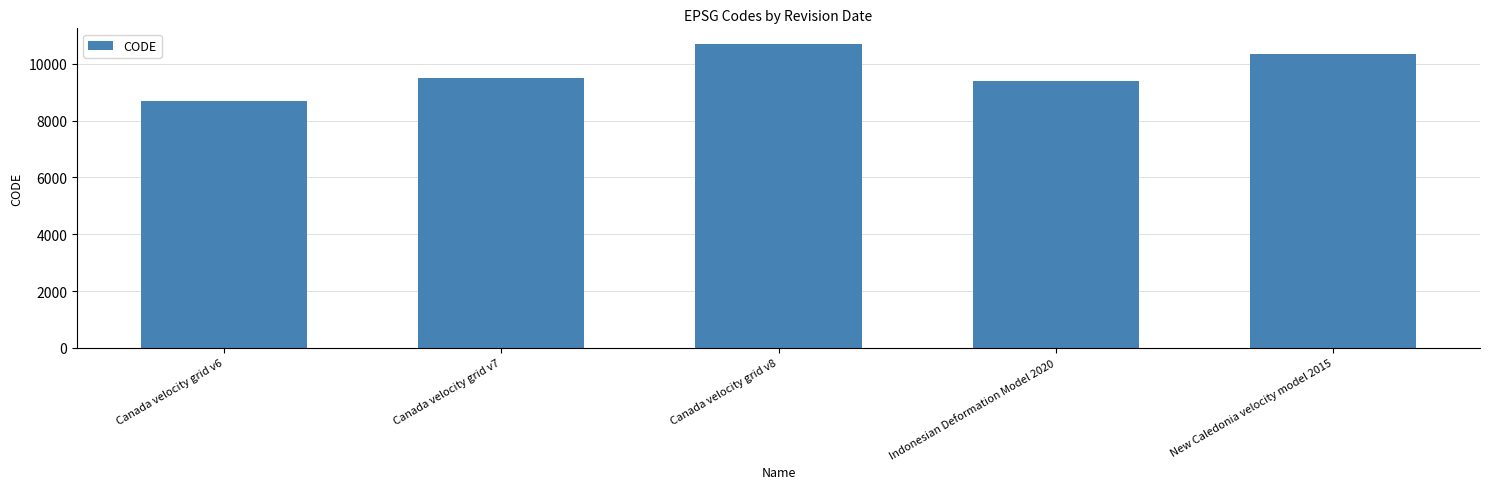

List the labels in order of value, smallest first.

Canada velocity grid v6, Indonesian Deformation Model 2020, Canada velocity grid v7, New Caledonia velocity model 2015, Canada velocity grid v8